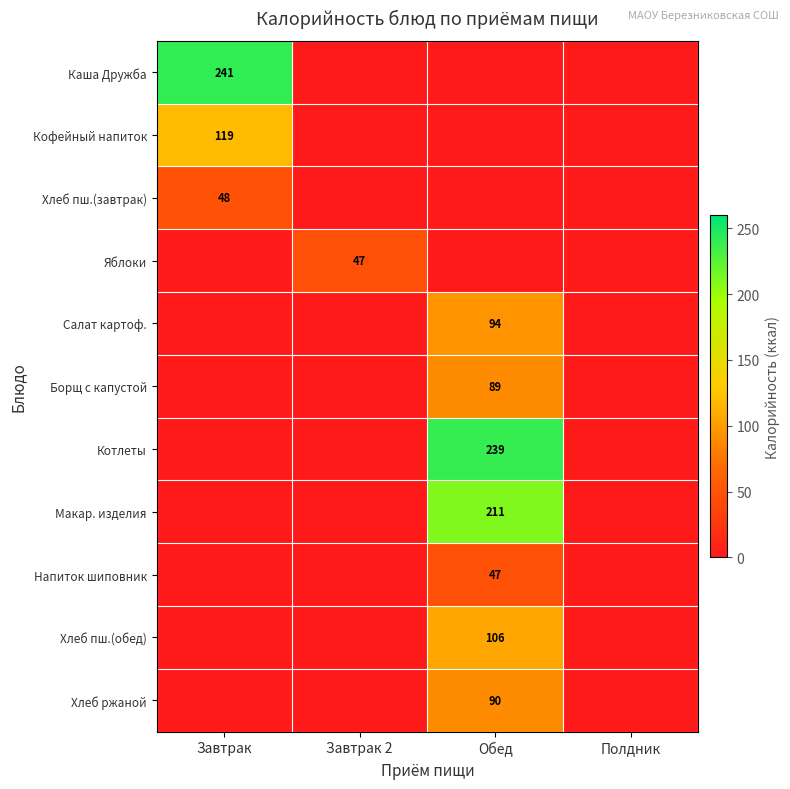

True or false: Хлеб пш.(завтрак) has a value of 79 at Завтрак.

False